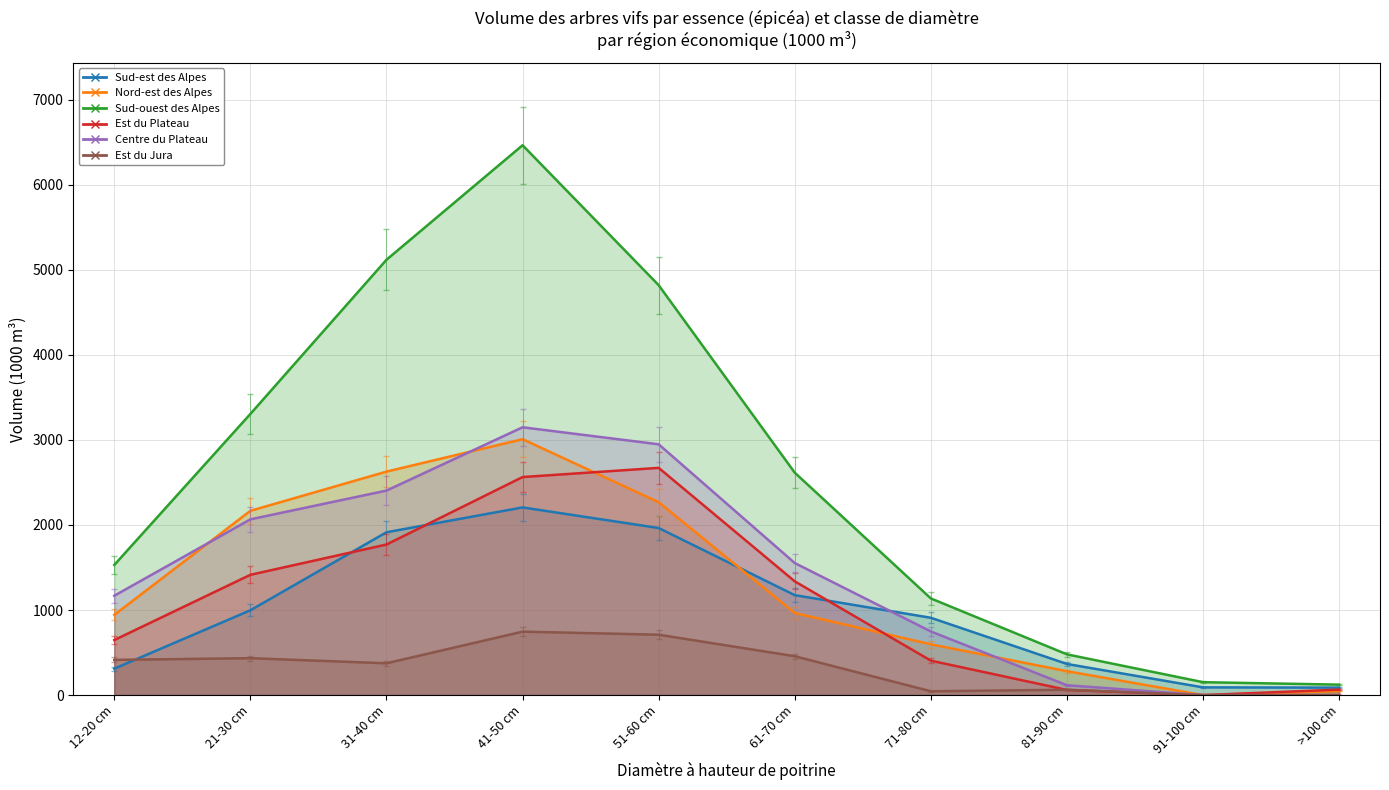

True or false: Sud-ouest des Alpes has a value of 276.1 at 91-100 cm.

False